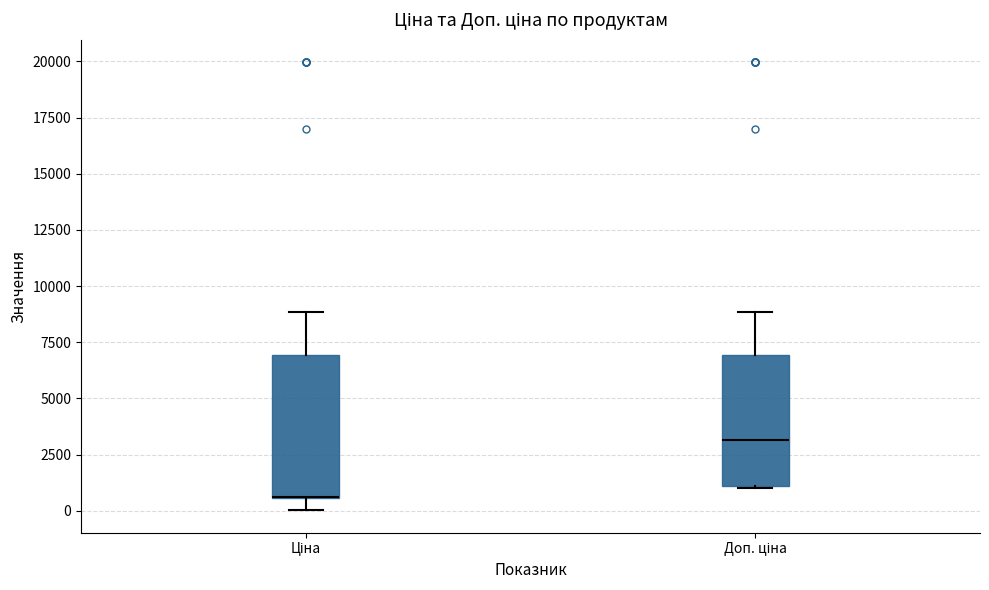

Which box is the tallest, from its lower edge to its upper edge?

Ціна